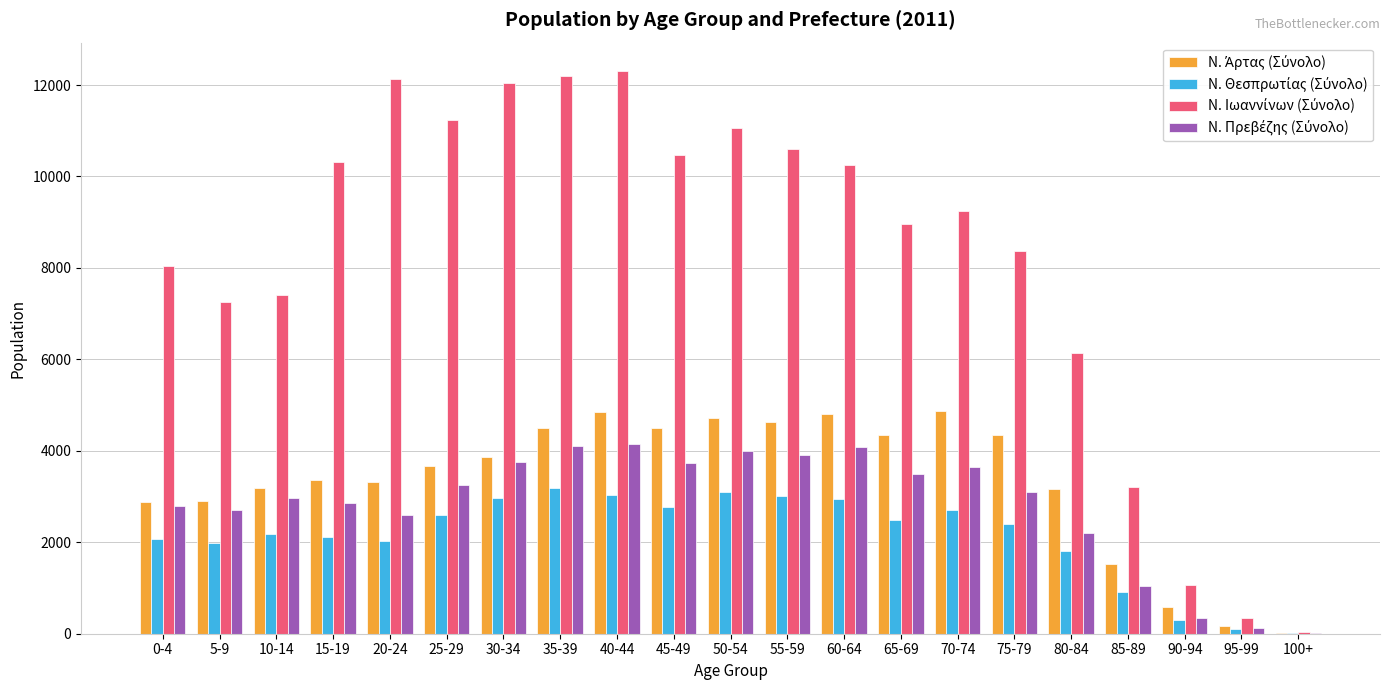

What is the spread (max minus min) of values at 85-89?

2295